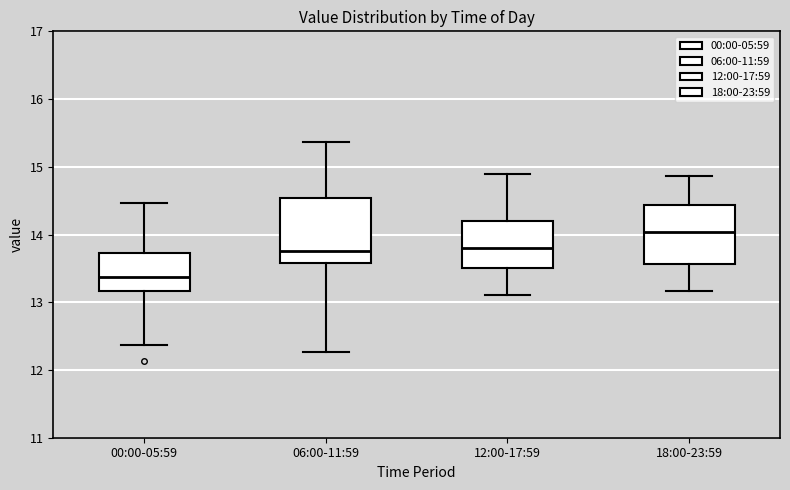

Reading left to right, read every box against the y-axis: the position of its median line, the range the box covers, and the ends of its whiskers. The values are not printed on the chart, so give them approximately, as read against the axis.

00:00-05:59: median 13.4, box 13.2 to 13.7, whiskers 12.4 to 14.5
06:00-11:59: median 13.8, box 13.6 to 14.5, whiskers 12.3 to 15.4
12:00-17:59: median 13.8, box 13.5 to 14.2, whiskers 13.1 to 14.9
18:00-23:59: median 14.0, box 13.6 to 14.4, whiskers 13.2 to 14.9